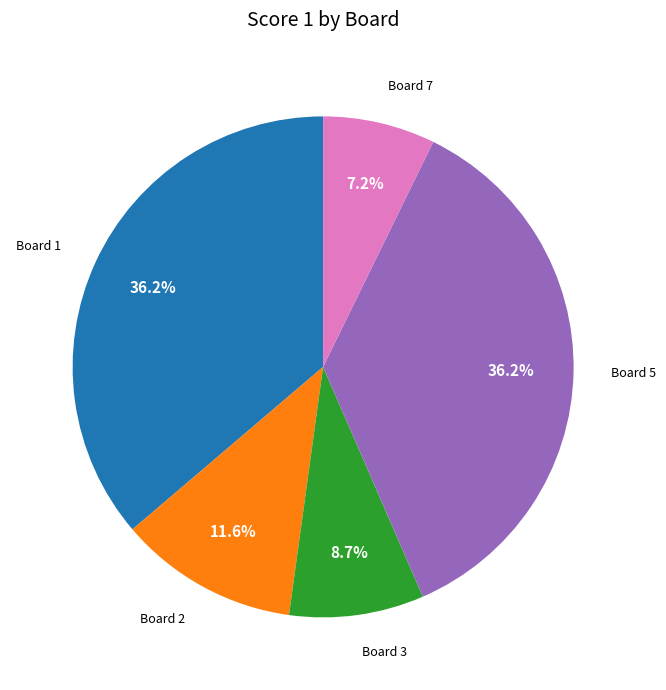

To the nearest percent, what percentage of the pie is Board 3?

9%